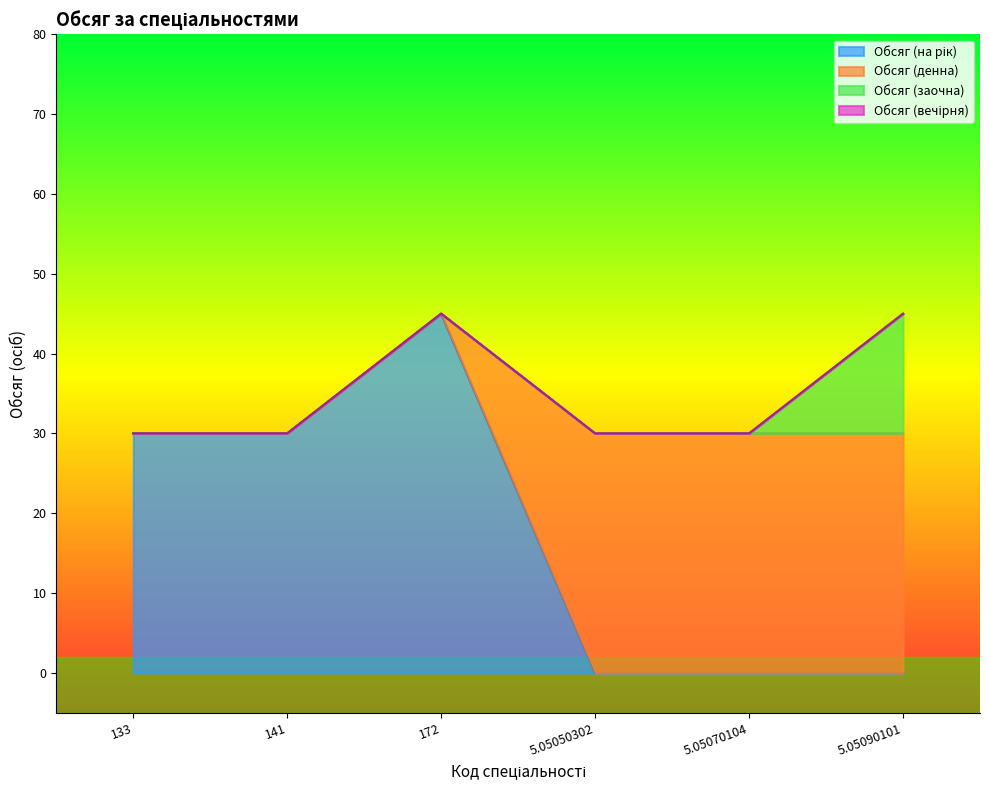

True or false: Обсяг (денна) has a value of -19 at 172.

False